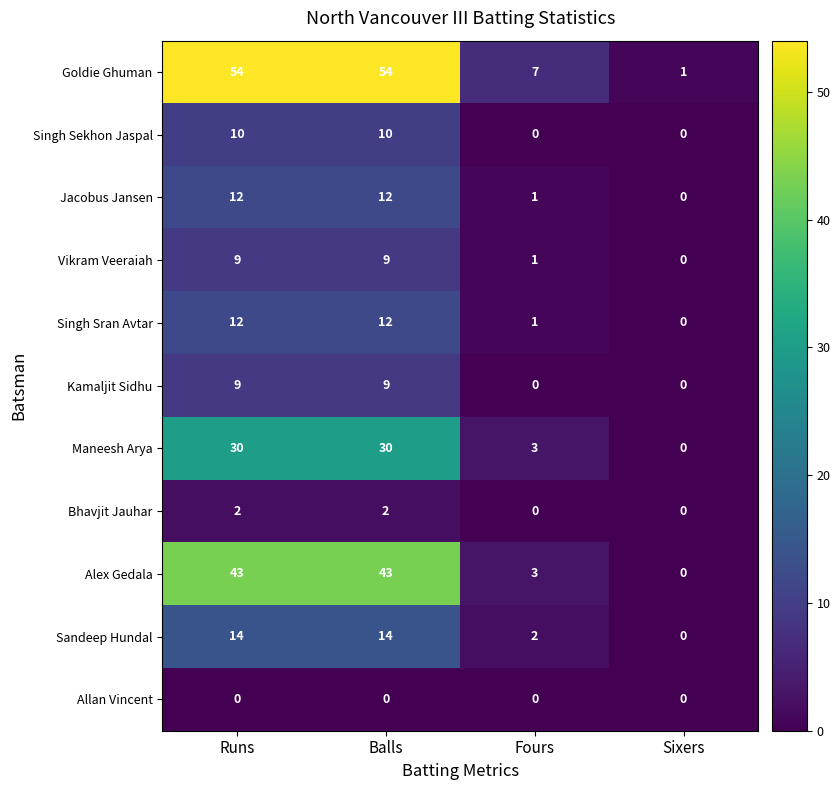

Where is Maneesh Arya nearest to the value 15?

Fours